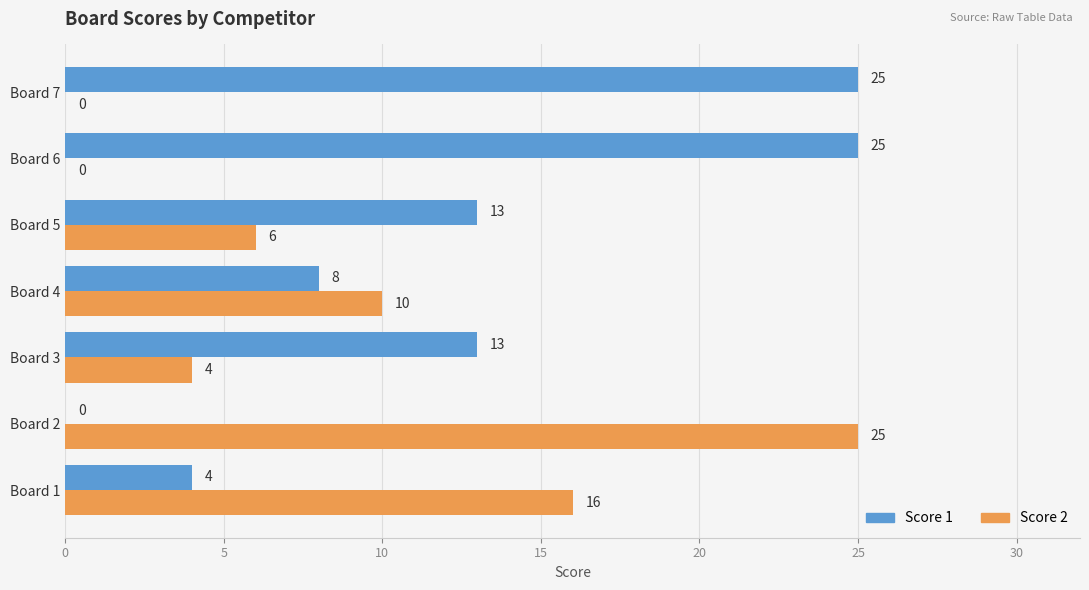

What is the total value across all series at Board 7?

25